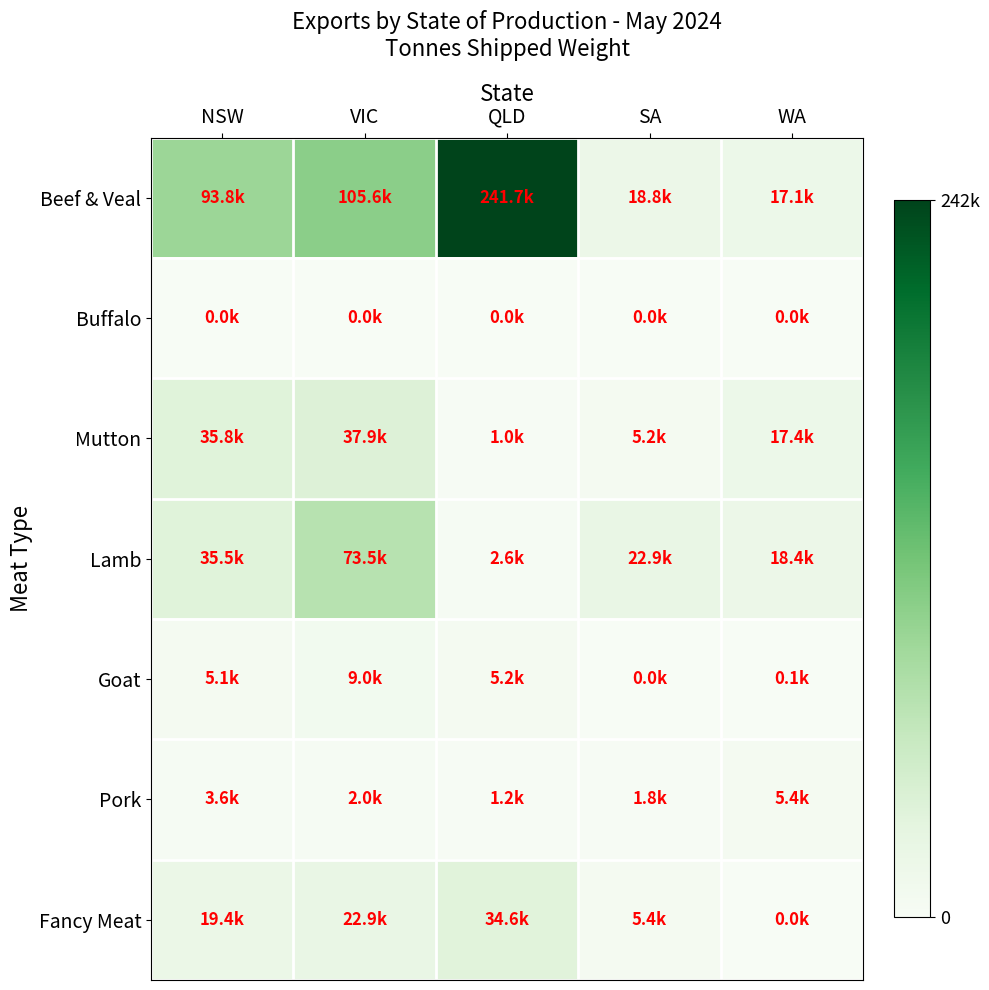

At VIC, list the series in order from largest to smallest.

Beef & Veal, Lamb, Mutton, Fancy Meat, Goat, Pork, Buffalo